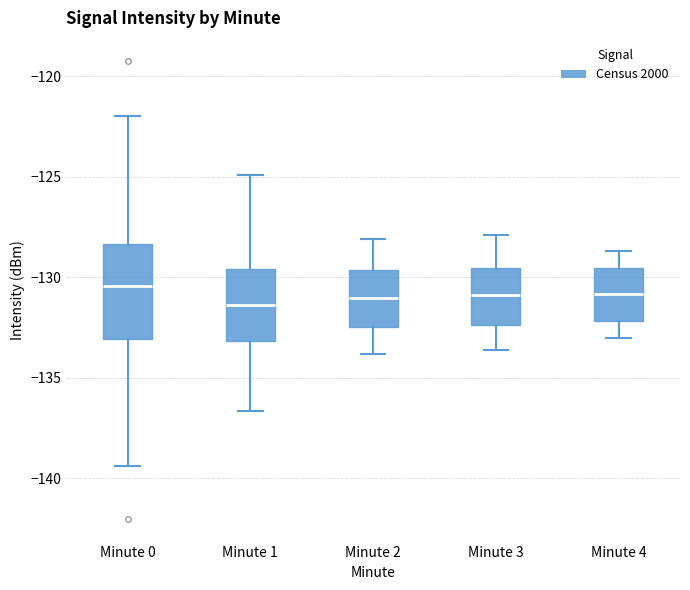

Reading left to right, transcribe this box plot: for each box, give where its median line is, the range the box spans, and where its two whiskers end, as read against the y-axis. The values are not printed on the chart, so give them approximately, as read against the axis.

Minute 0: median -130.5, box -133.0 to -128.5, whiskers -139.5 to -122.0
Minute 1: median -131.5, box -133.0 to -129.5, whiskers -136.5 to -125.0
Minute 2: median -131.0, box -132.5 to -129.5, whiskers -134.0 to -128.0
Minute 3: median -131.0, box -132.5 to -129.5, whiskers -133.5 to -128.0
Minute 4: median -131.0, box -132.0 to -129.5, whiskers -133.0 to -128.5